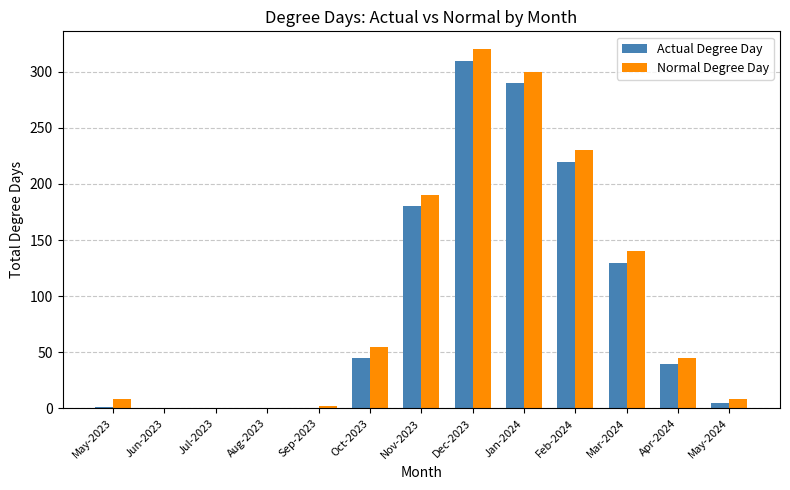

Which series changed the most between Jun-2023 and Apr-2024?

Normal Degree Day